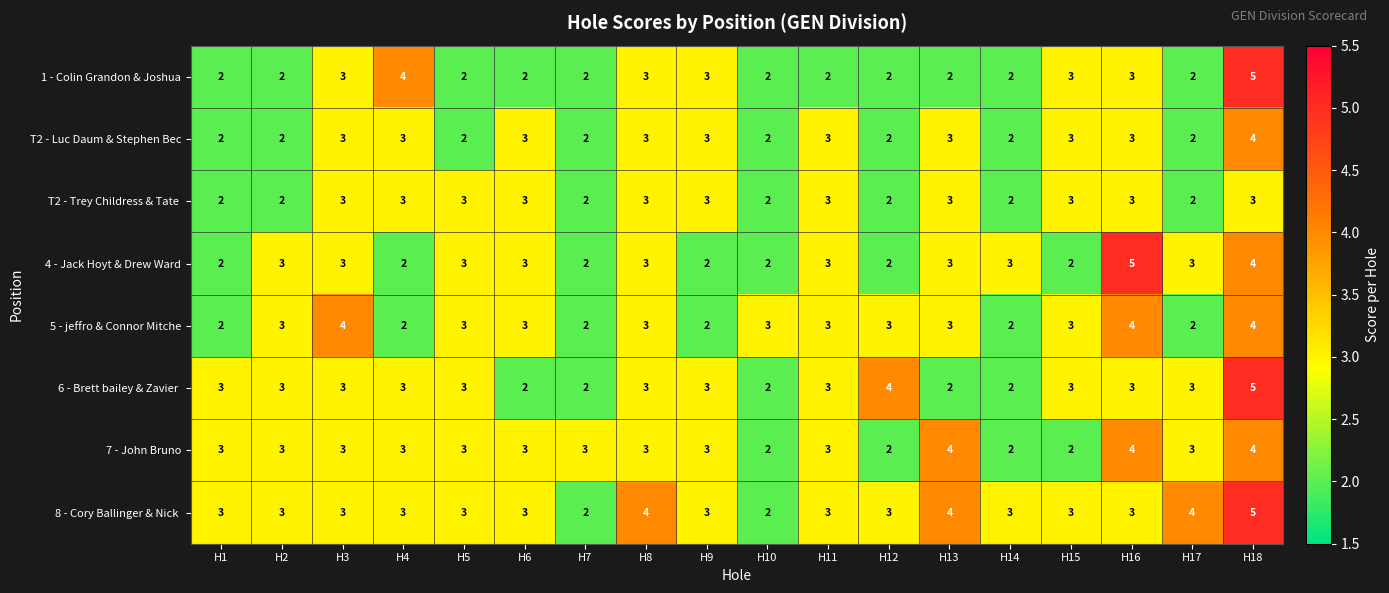

The 7 - John Bruno series shows 1 at H13. True or false?

False